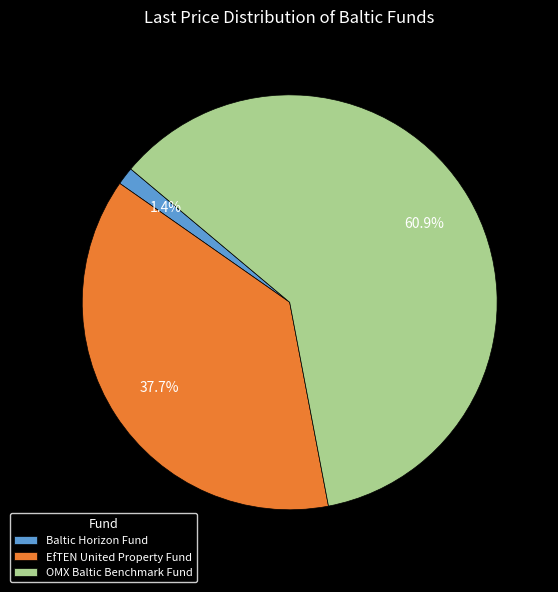

Which category has the biggest portion of the pie?

OMX Baltic Benchmark Fund